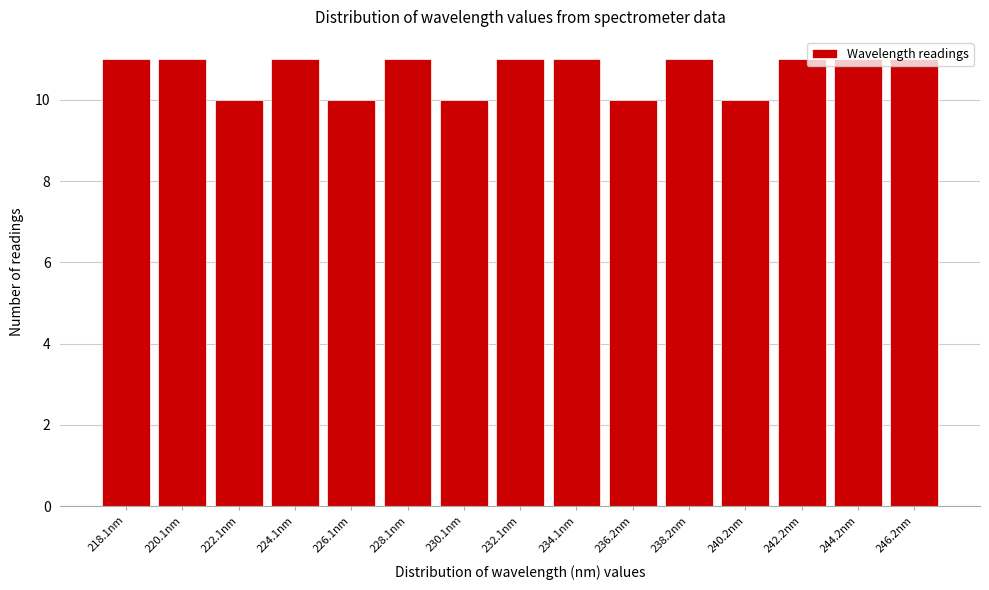

Between 244.2nm and 240.2nm, which is larger?

244.2nm